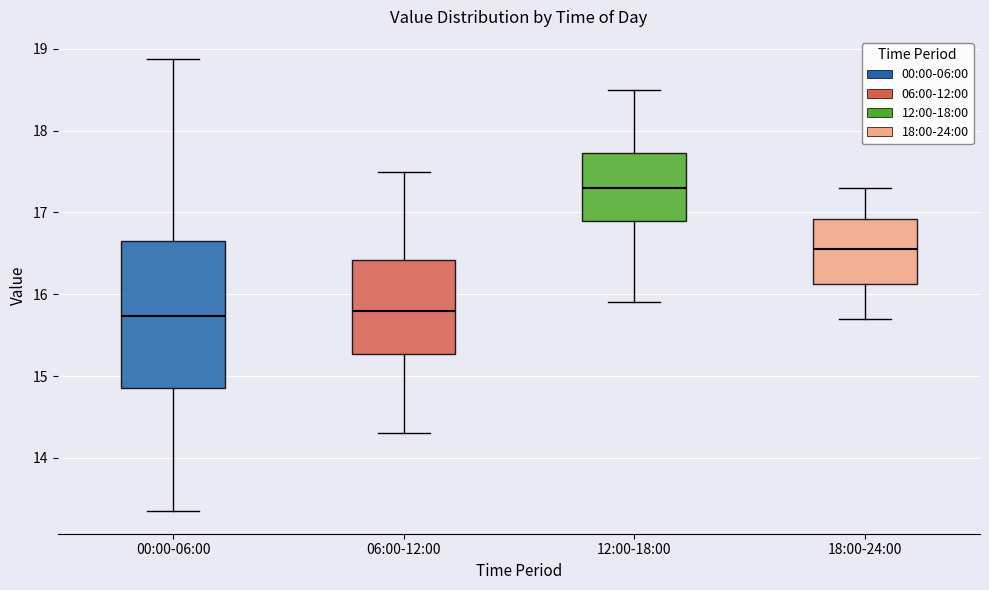

Which box is the tallest, from its lower edge to its upper edge?

00:00-06:00